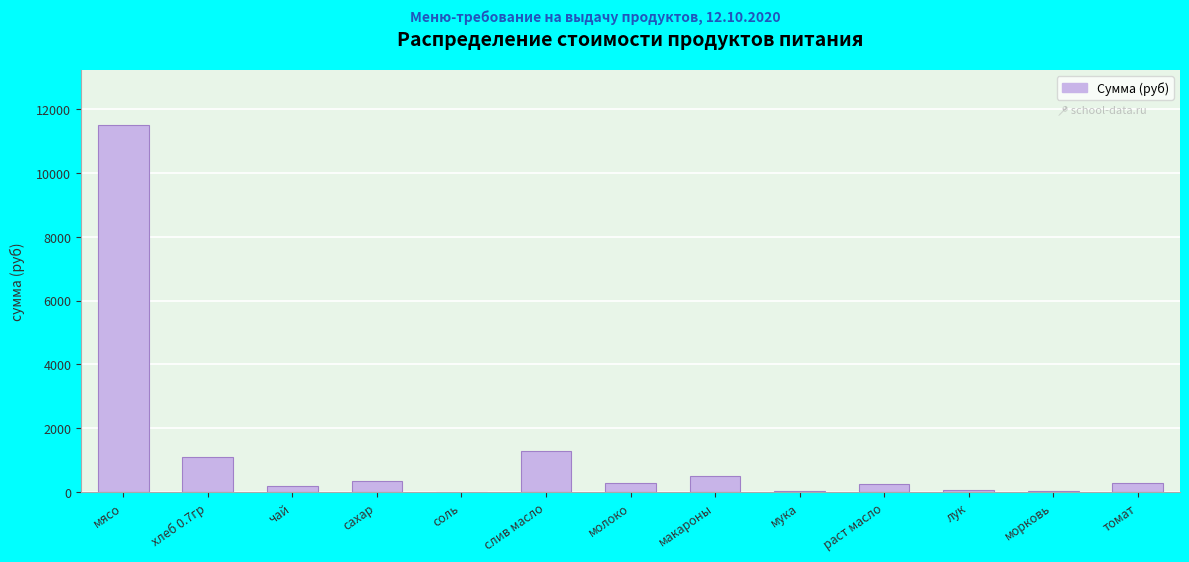

What is the maximum value shown in the chart?

11497.5